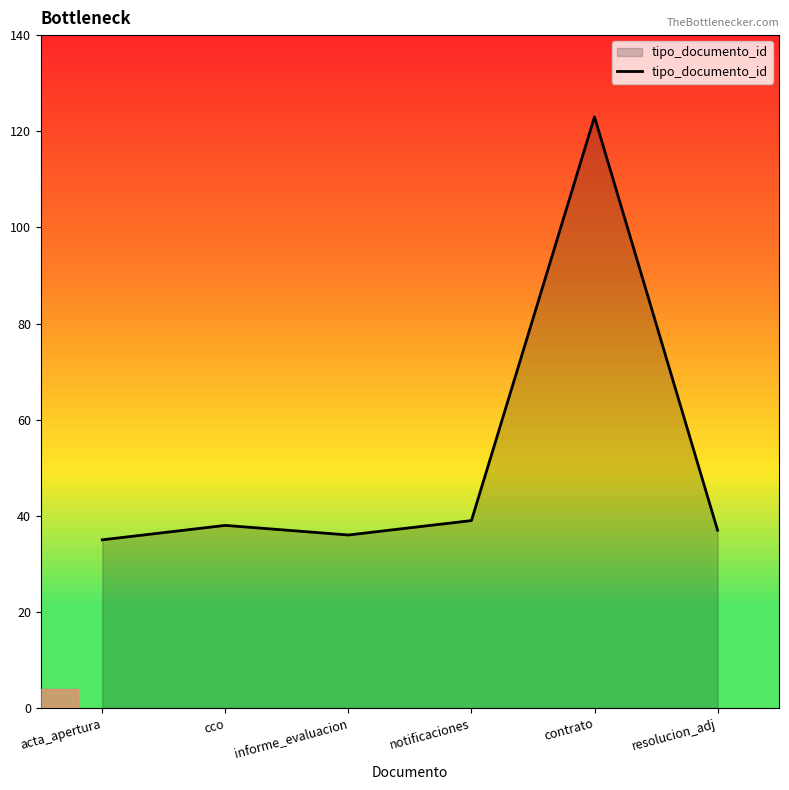

What is the ratio of the value at notificaciones to the value at informe_evaluacion?

1.1